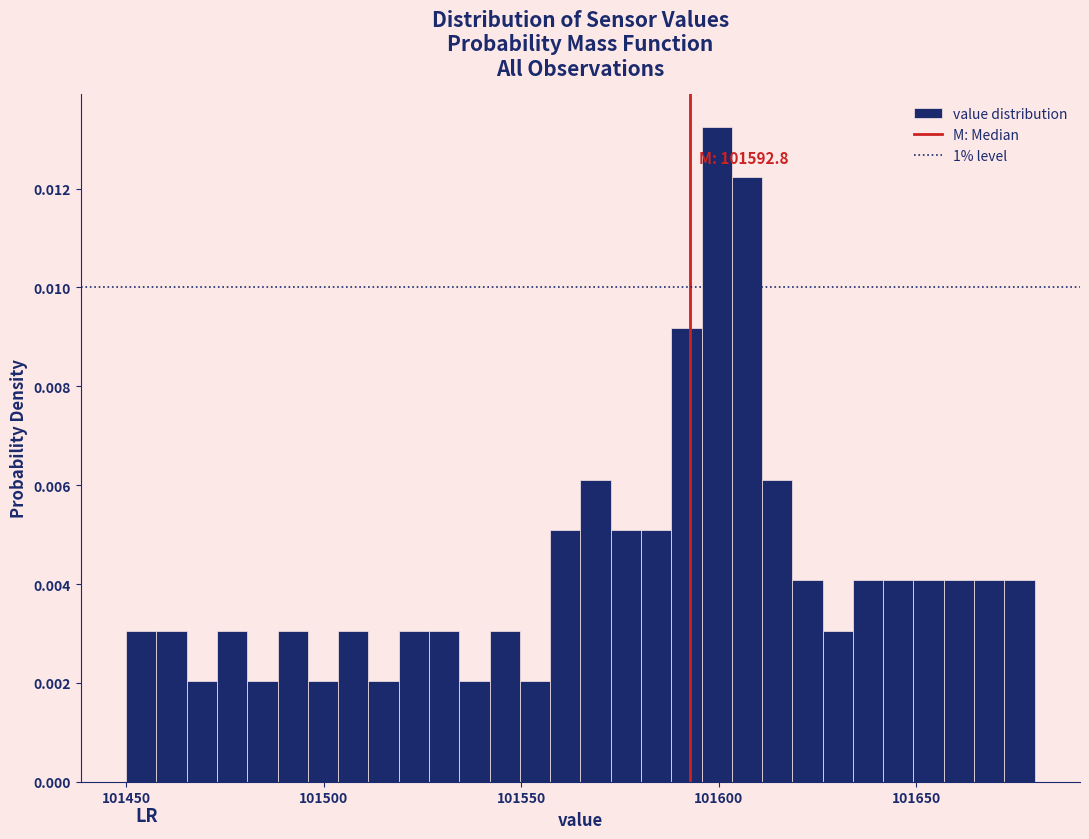

Around what value on the x-axis is the tallest bar? Give the approximate position of its centre, as read against the axis.

101600